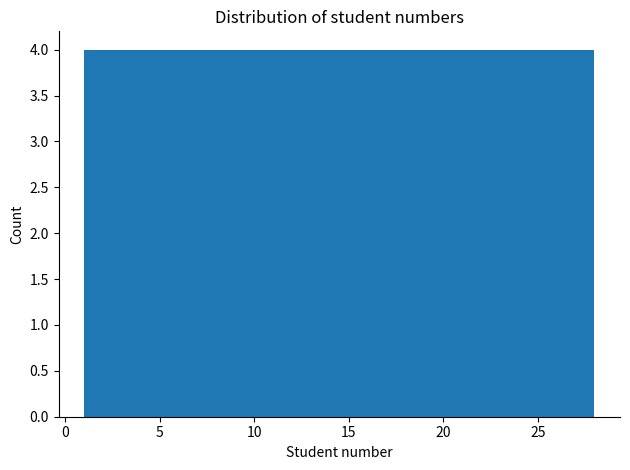

Reading left to right, list every bar in this chart as the range it spans on the x-axis followed by its height. Neither the bar edges nor the heights are printed on the chart, so give them approximately, as read against the axes.

1.0 to 5.0: 4
5.0 to 8.5: 4
8.5 to 12.5: 4
12.5 to 16.5: 4
16.5 to 20.5: 4
20.5 to 24.0: 4
24.0 to 28.0: 4